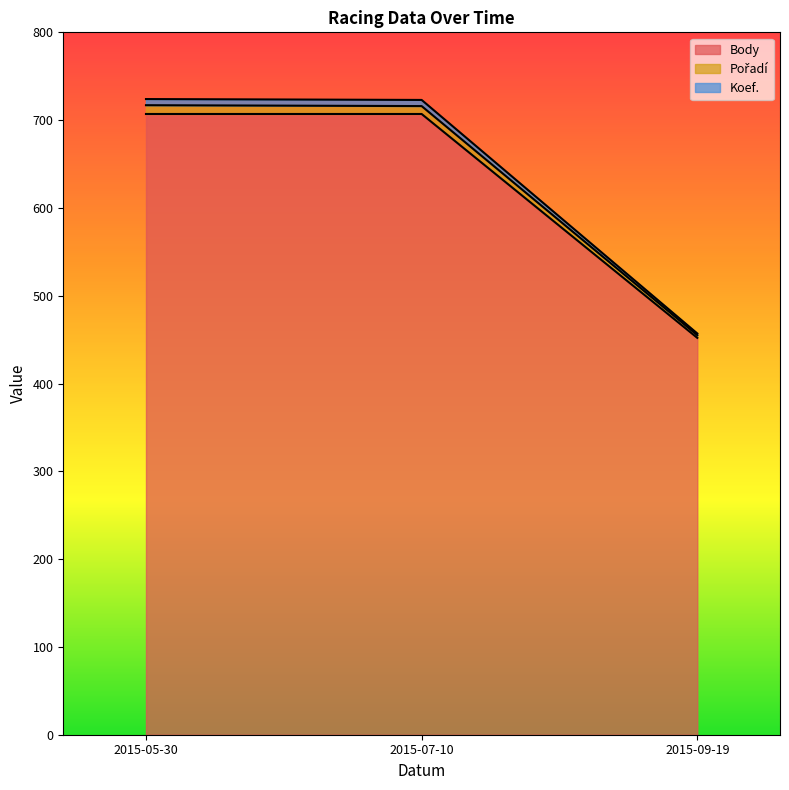

Is it true that Body equals 707 at 2015-05-30?

True